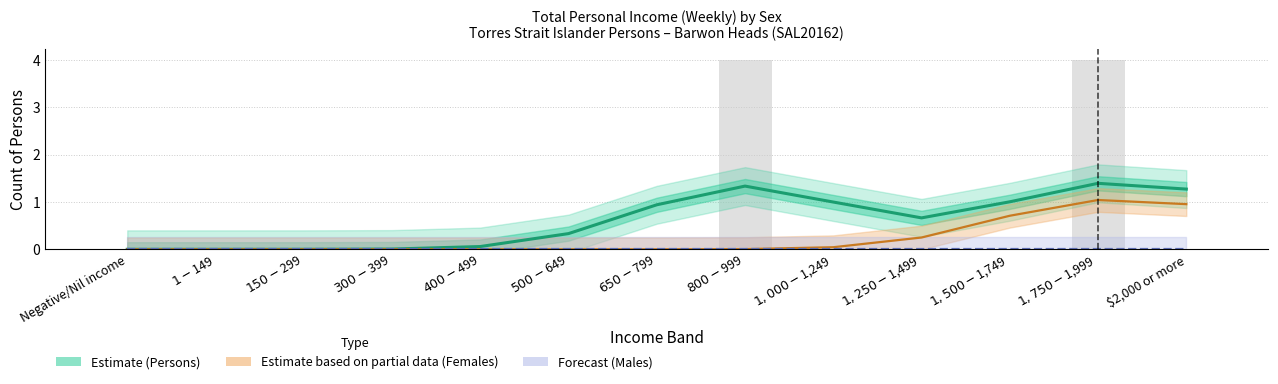

What are all the series names shown in the legend?

Males, Females, Persons